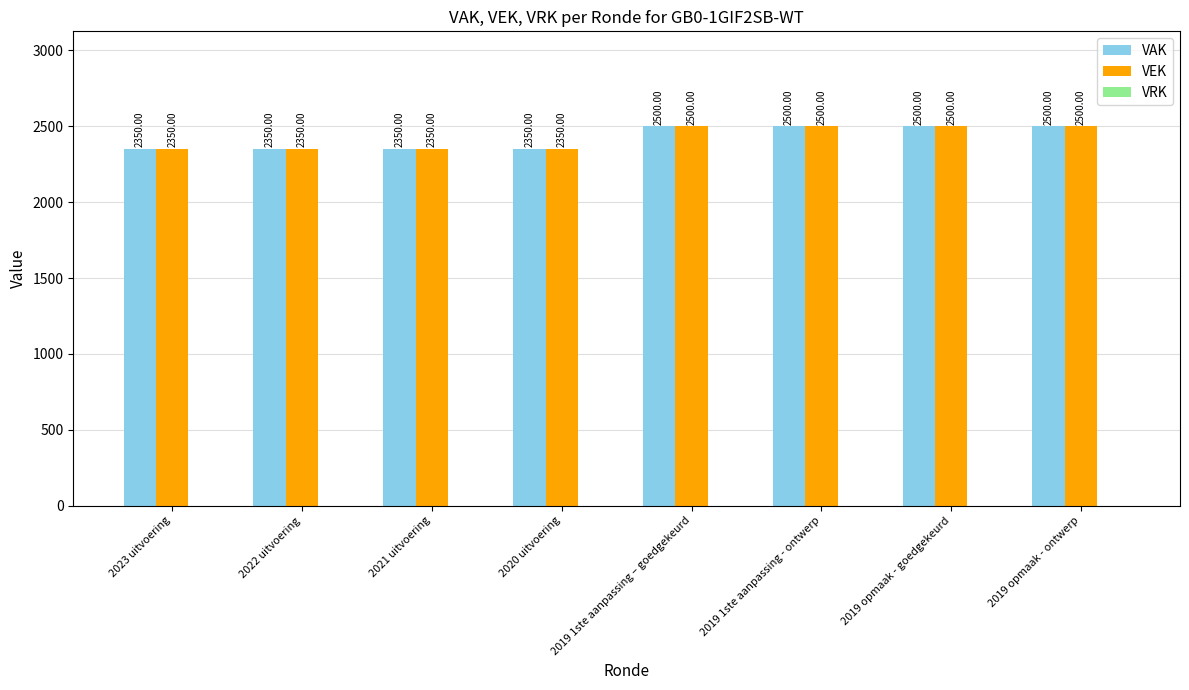

What is the label of the 8th bar from the left?

2019 opmaak - ontwerp